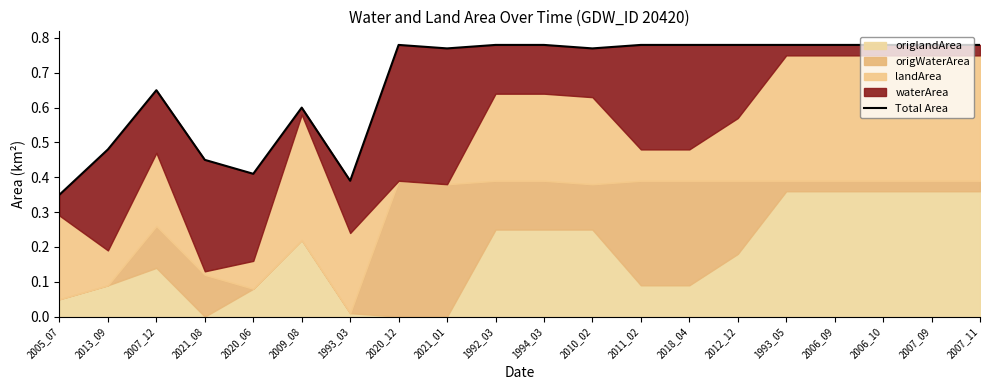

Reading left to right, what are all the values shown in this chart?

2005_07=0.3	2013_09=0.5	2007_12=0.6	2021_08=0.5	2020_06=0.4	2009_08=0.6	1993_03=0.4	2020_12=0.8	2021_01=0.8	1992_03=0.8	1994_03=0.8	2010_02=0.8	2011_02=0.8	2018_04=0.8	2012_12=0.8	1993_05=0.8	2006_09=0.8	2006_10=0.8	2007_09=0.8	2007_11=0.8